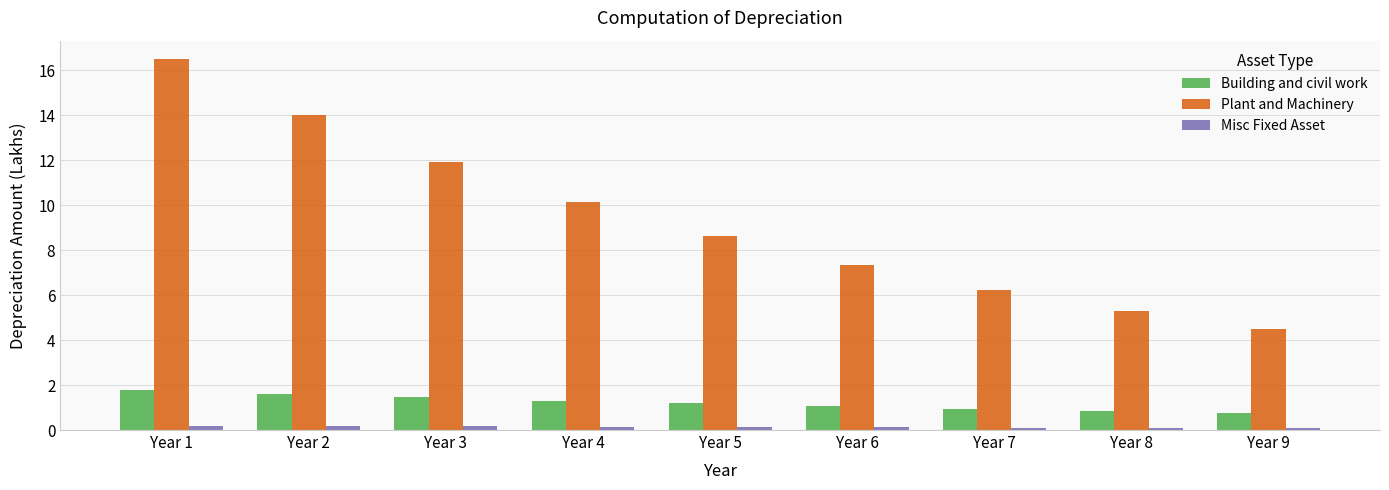

What is the difference between the highest and lowest values at Year 8?

5.2